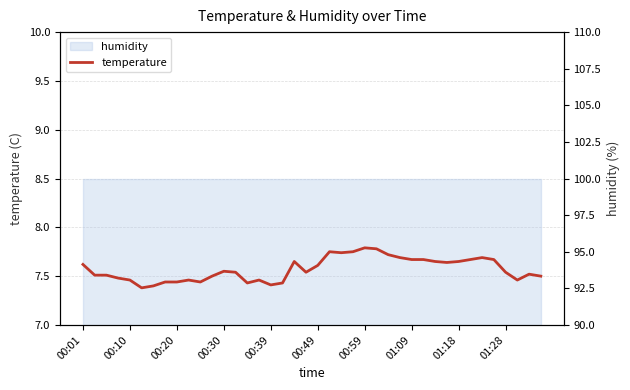

How many values are between 7 and 8?

40